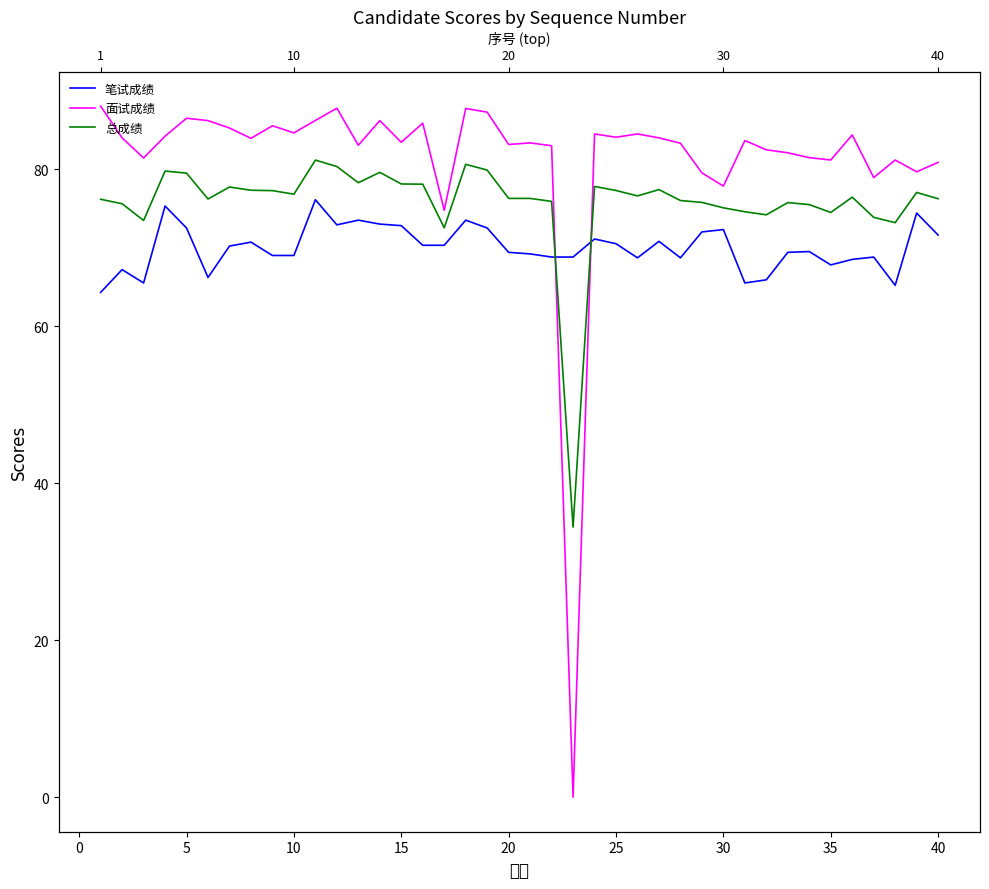

How many intersections are there between 总成绩 and 笔试成绩?

2